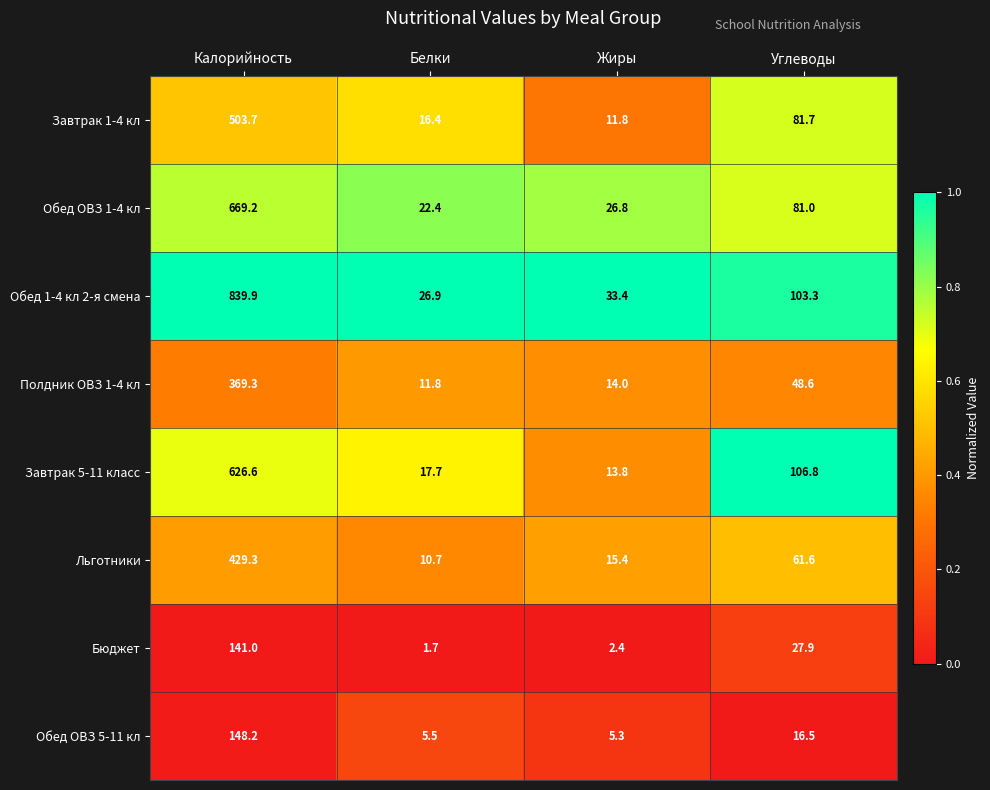

What is the difference between the highest and lowest values at Белки?

25.2